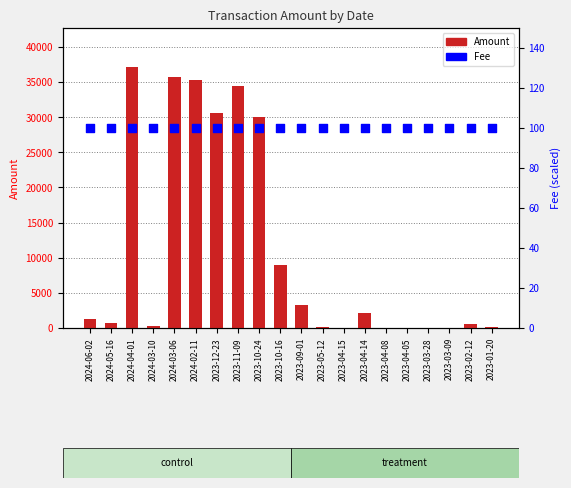

Is the value of Fee at 2023-09-01 greater than the value of Amount at 2024-06-02?

No